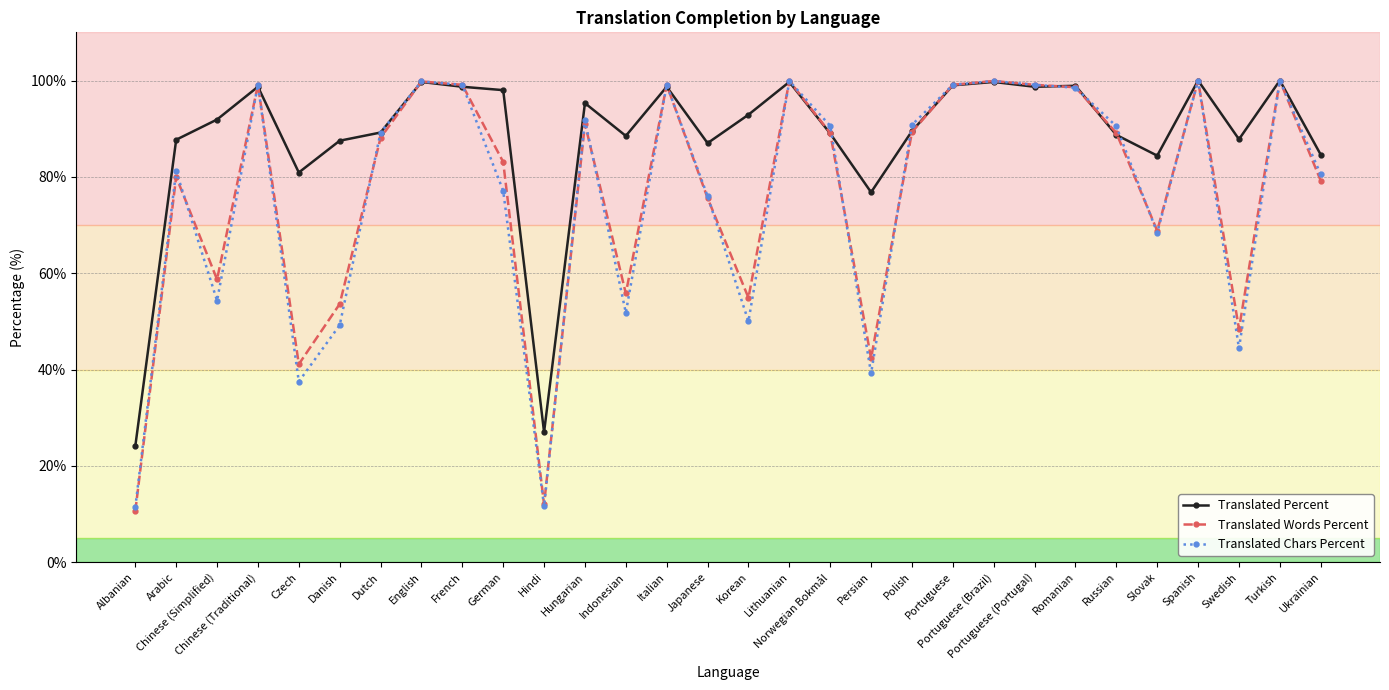

What is the label of the 28th point from the right?

Chinese (Simplified)